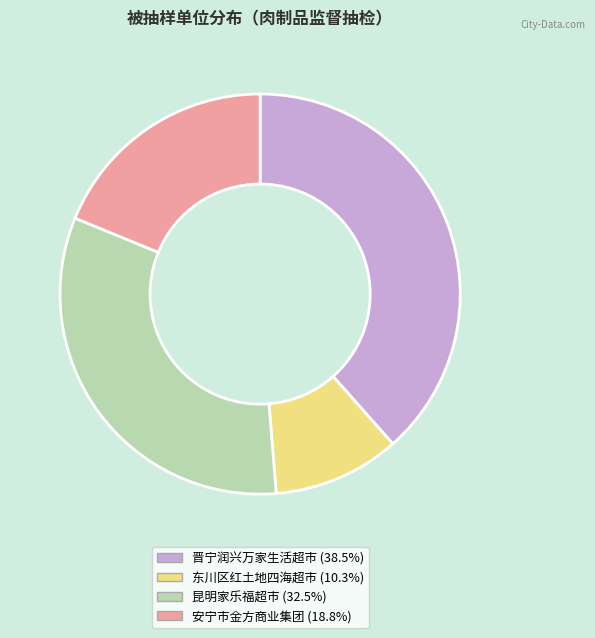

Does any single category account for the majority?

No